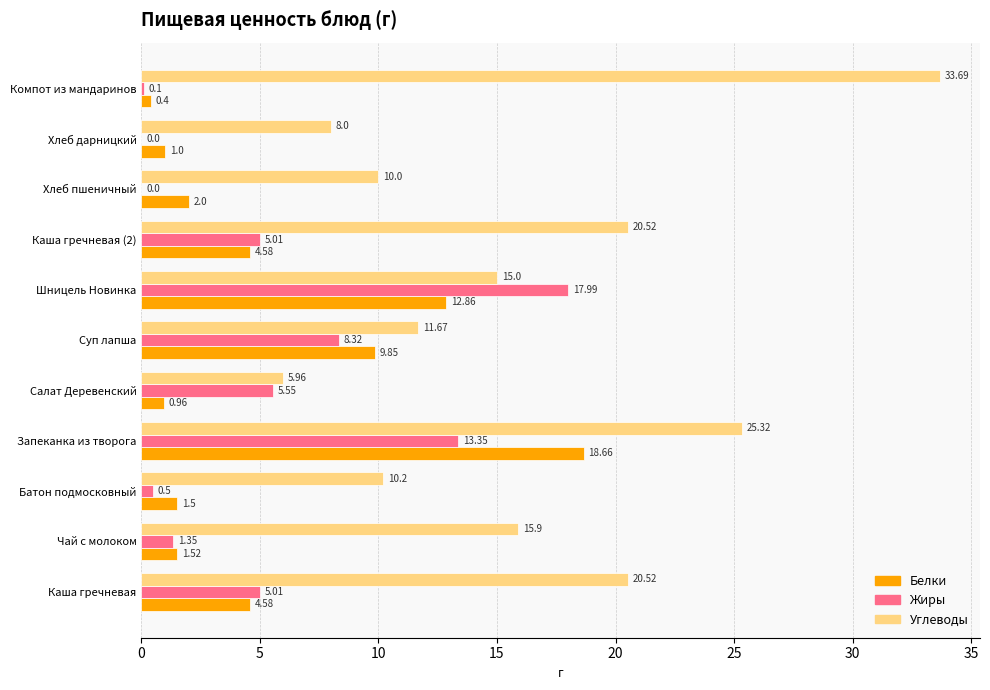

Which series has the largest total across all categories?

Углеводы